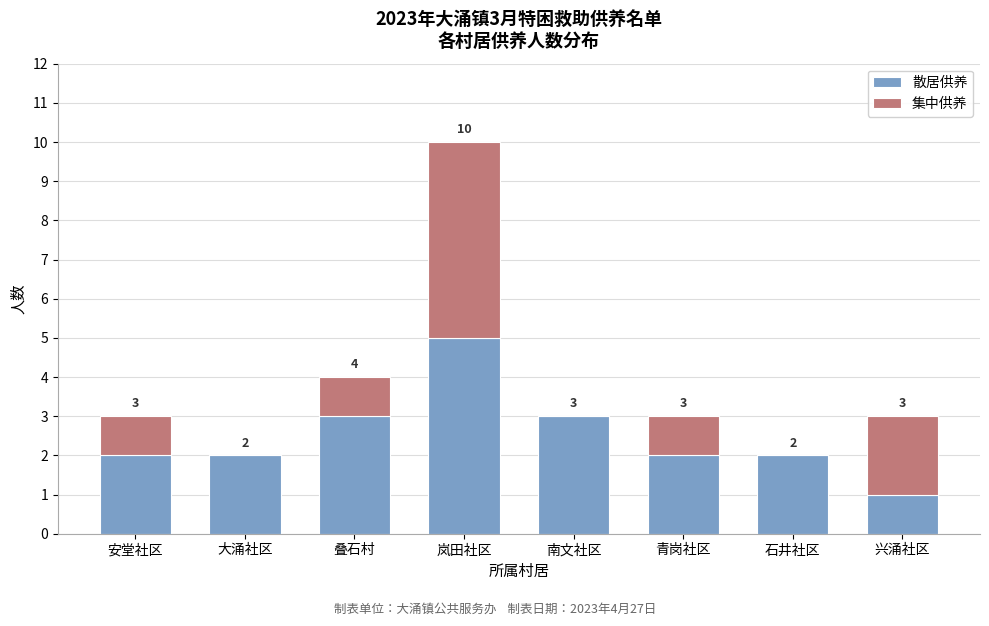

Reading left to right, list the values for the 散居供养 series.

安堂社区=2	大涌社区=2	叠石村=3	岚田社区=5	南文社区=3	青岗社区=2	石井社区=2	兴涌社区=1